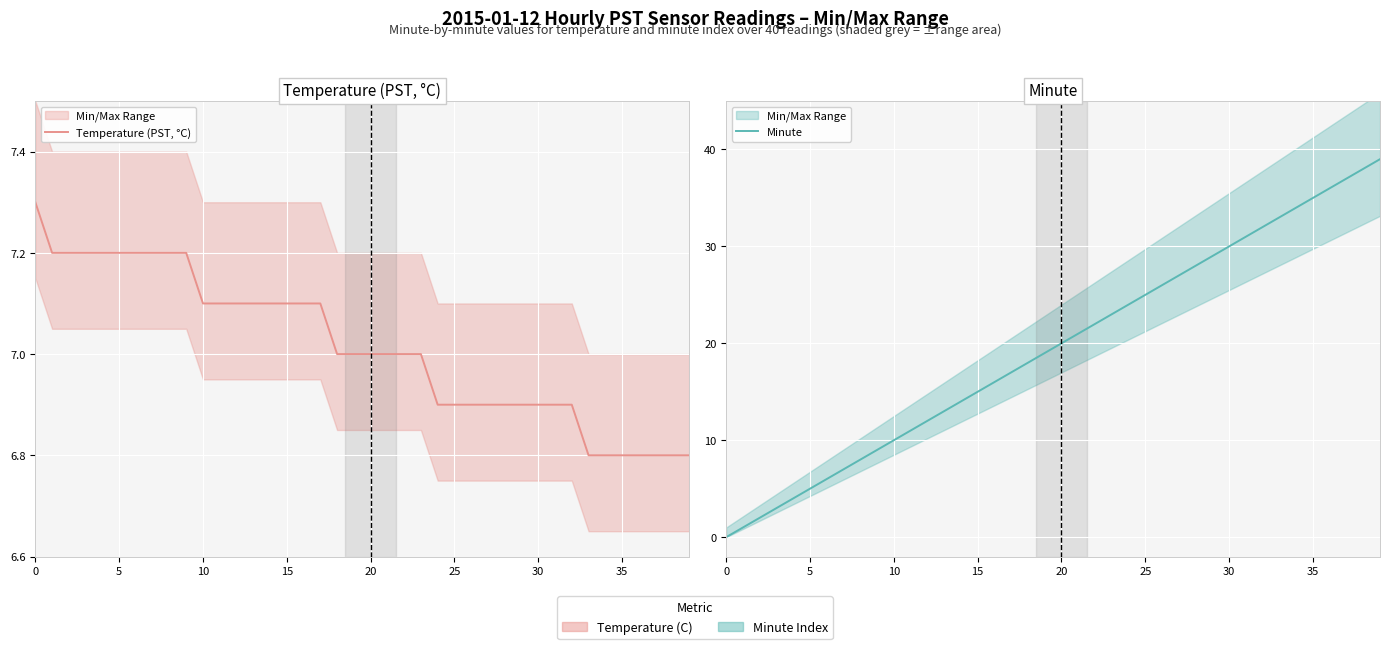

Reading left to right, transcribe all the data shown in this chart.

Temperature (PST, °C): 7.3	7.2	7.2	7.2	7.2	7.2	7.2	7.2	7.2	7.2	7.1	7.1	7.1	7.1	7.1	7.1	7.1	7.1	7.0	7.0	7.0	7.0	7.0	7.0	6.9	6.9	6.9	6.9	6.9	6.9	6.9	6.9	6.9	6.8	6.8	6.8	6.8	6.8	6.8	6.8
Minute: 0.0	1.0	2.0	3.0	4.0	5.0	6.0	7.0	8.0	9.0	10.0	11.0	12.0	13.0	14.0	15.0	16.0	17.0	18.0	19.0	20.0	21.0	22.0	23.0	24.0	25.0	26.0	27.0	28.0	29.0	30.0	31.0	32.0	33.0	34.0	35.0	36.0	37.0	38.0	39.0